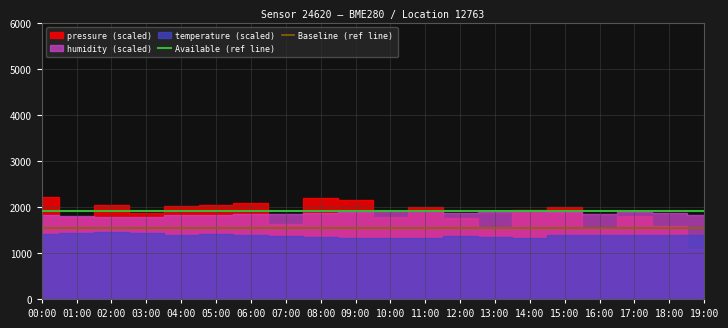

What is the average value of the Baseline (ref line) series?

1550